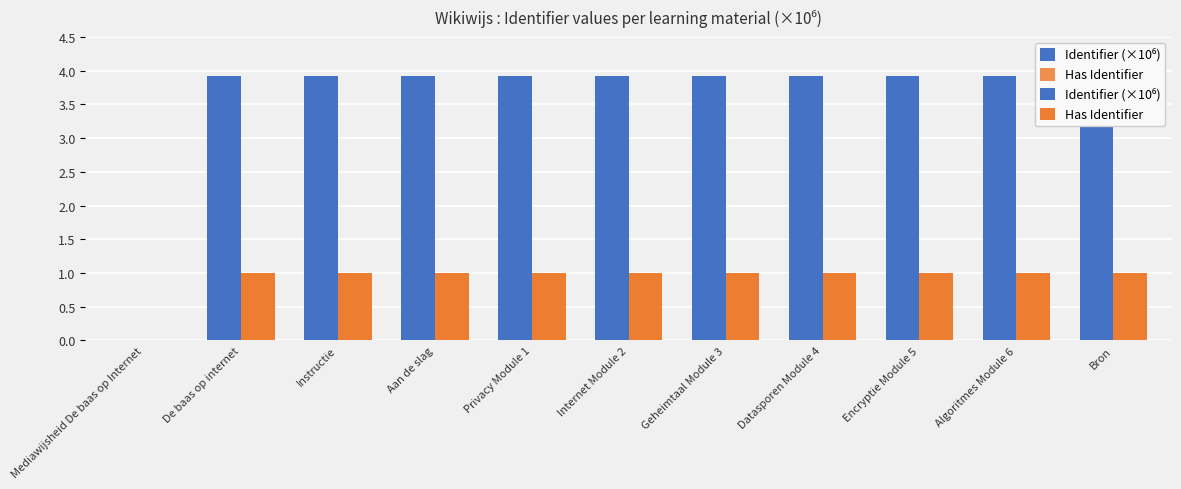

List the series in order of their peak value, highest first.

Identifier (×10⁶), Has Identifier